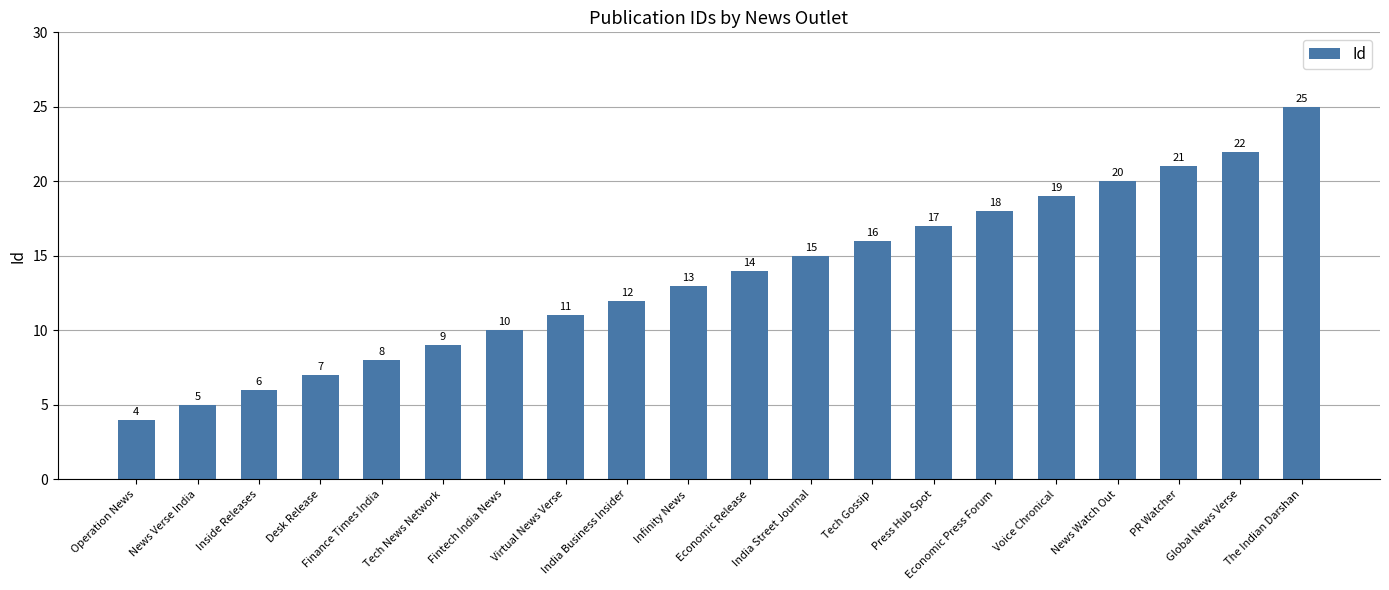

The chart shows a value of 7 at Tech Gossip. True or false?

False